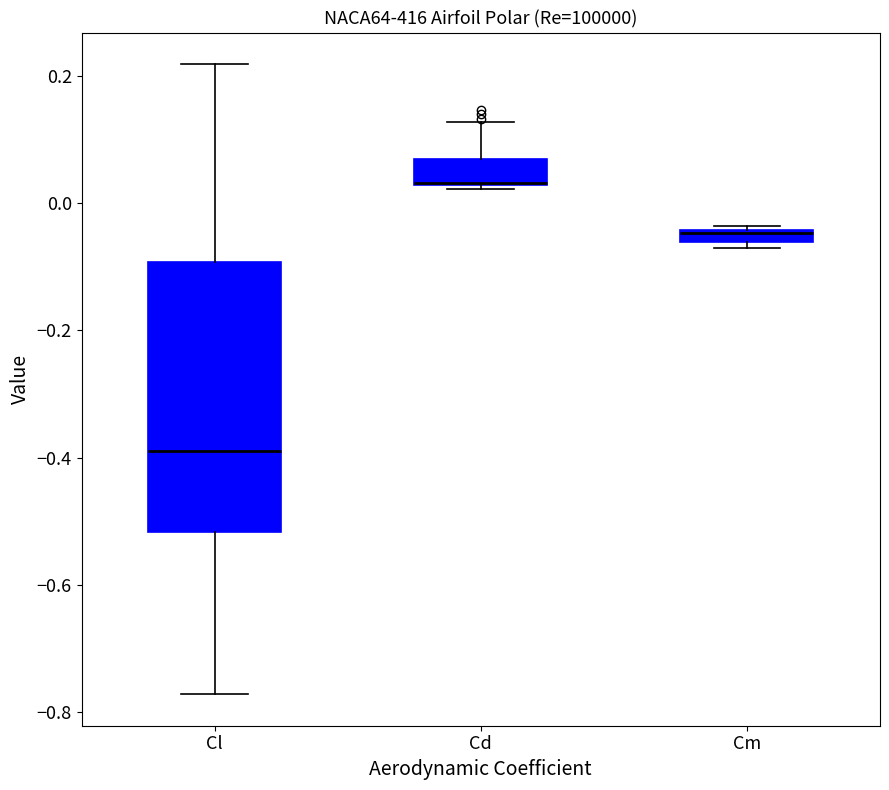

Where is the lower edge of the box for Cd on the y-axis? The values are not printed on the chart, so give them approximately, as read against the axis.

0.02